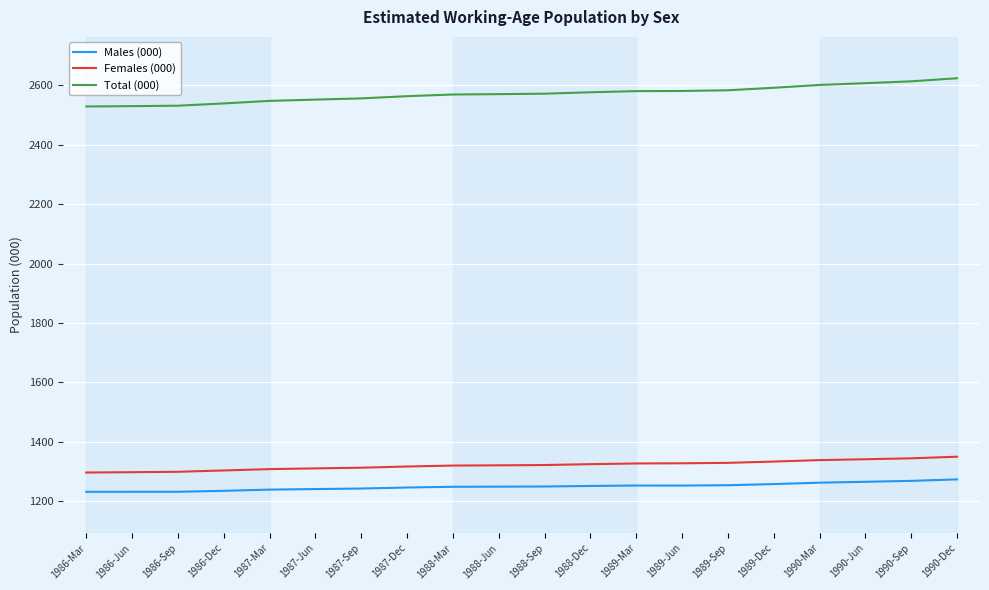

Which series has the largest total across all categories?

Total (000)